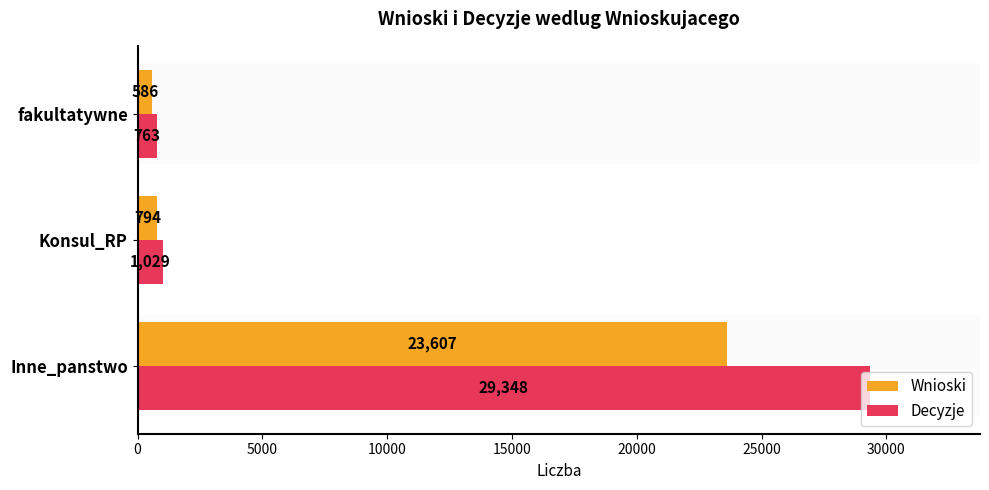

Is it true that Decyzje equals 763 at fakultatywne?

True